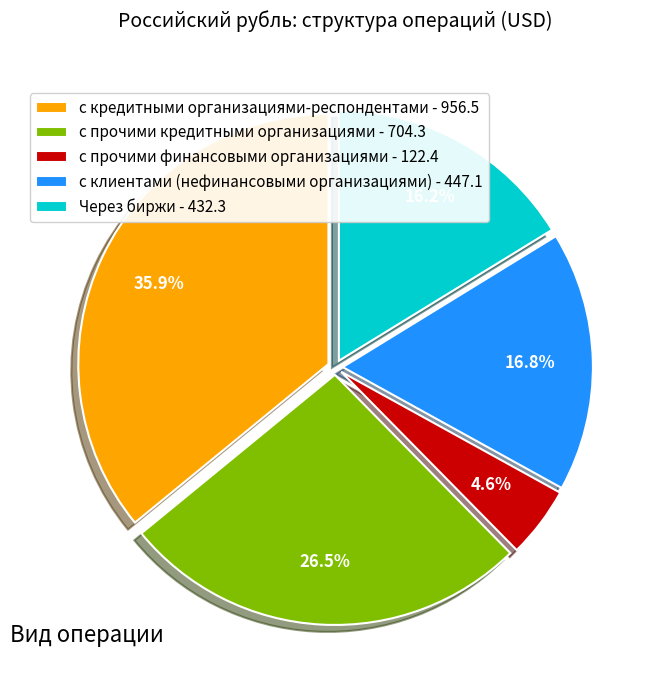

Is there a majority slice in this chart?

No